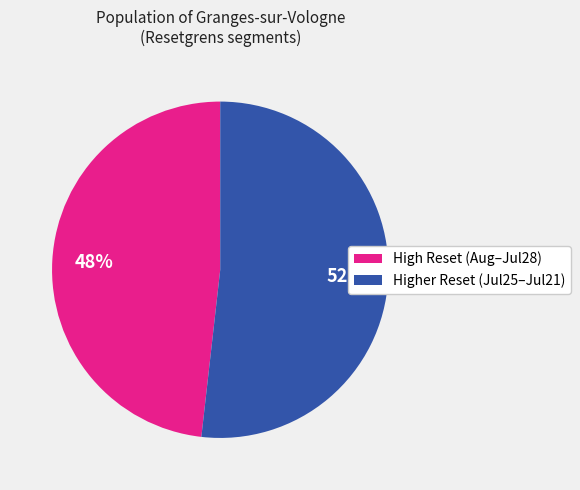

True or false: High Reset (Aug–Jul28) accounts for 48% of the total.

True